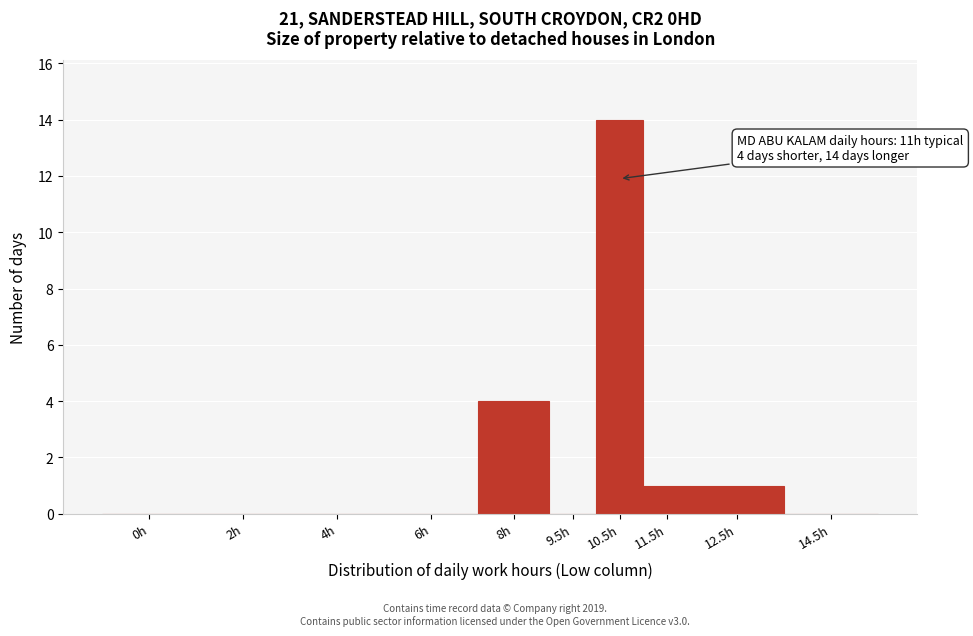

Reading left to right, what are all the values shown in this chart?

0h=0	2h=0	4h=0	6h=0	8h=4	9.5h=0	10.5h=14	11.5h=1	12.5h=1	14.5h=0